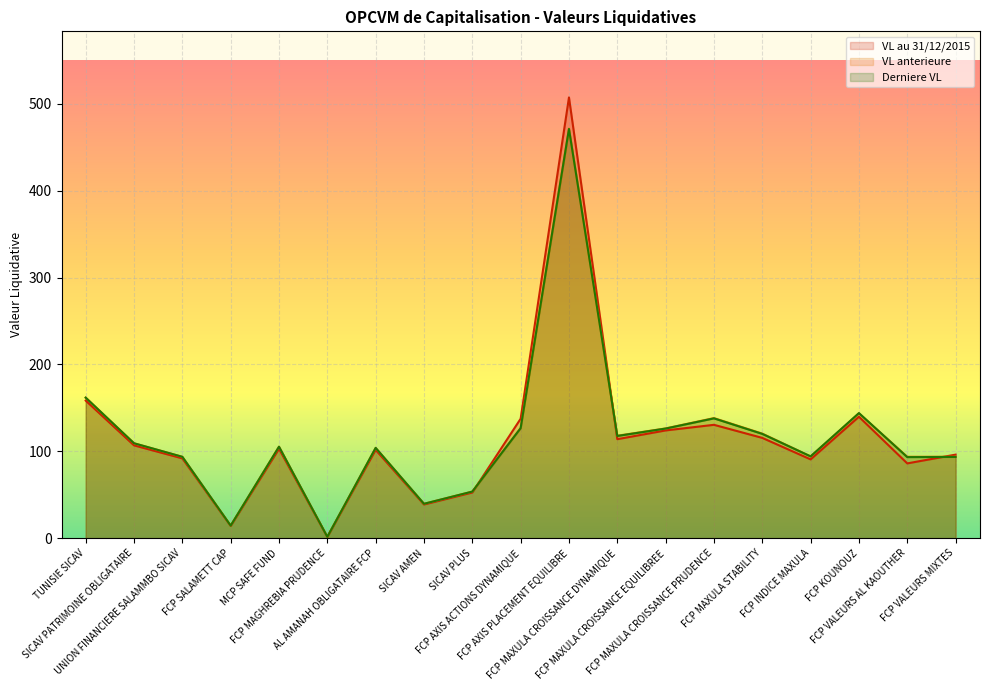

Which series has the largest range (max minus min)?

VL au 31/12/2015